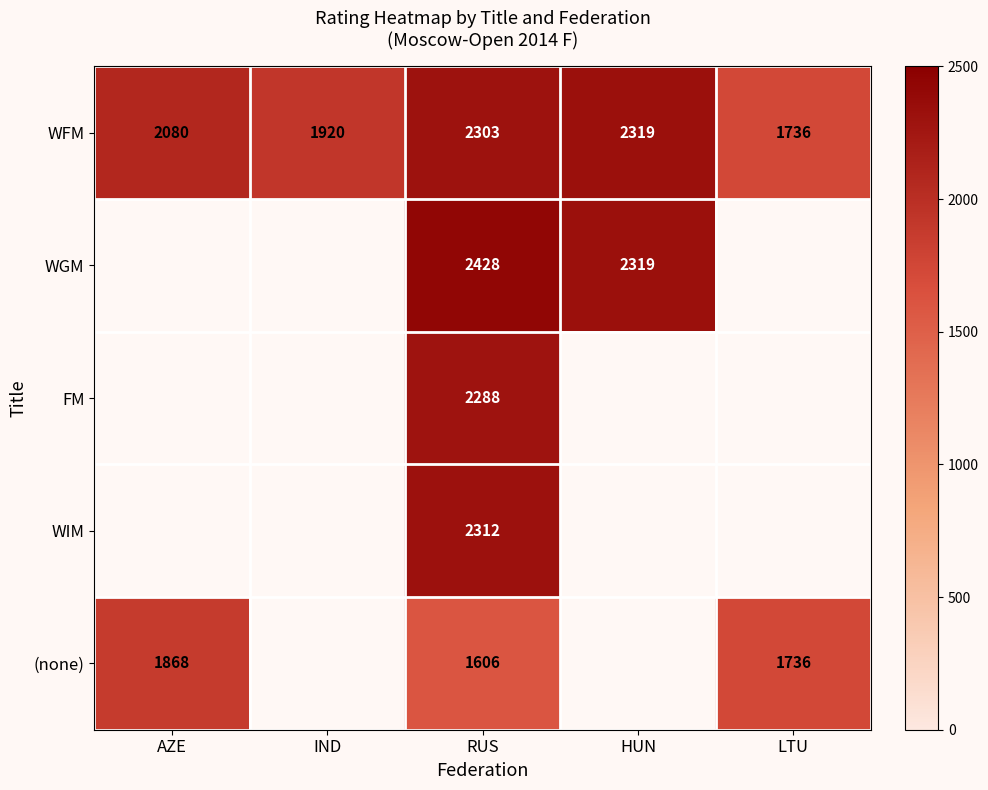

Between IND and AZE, which is larger?

AZE